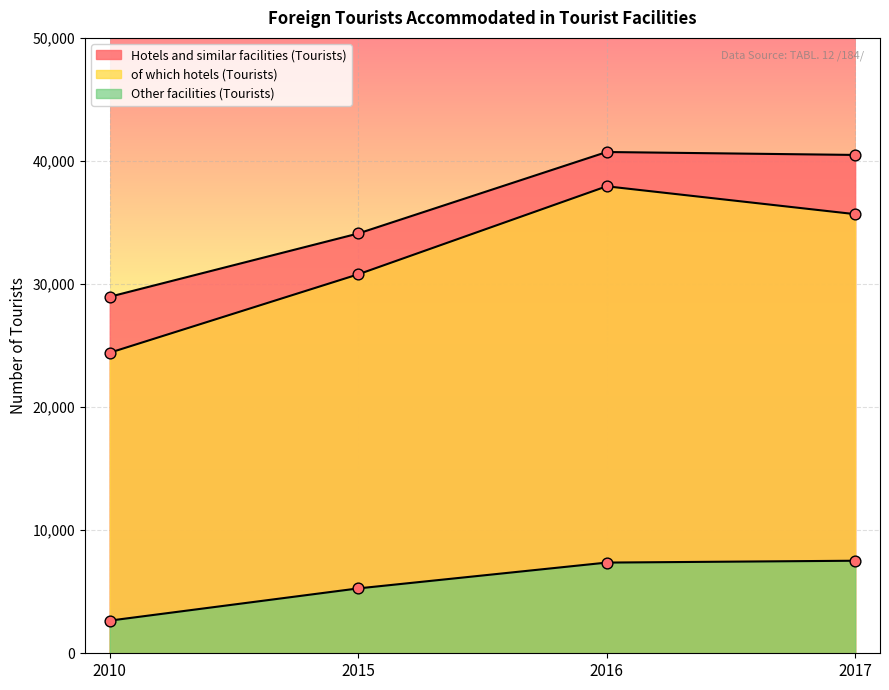

Which series has the widest spread of Y values?

of which hotels (Tourists)